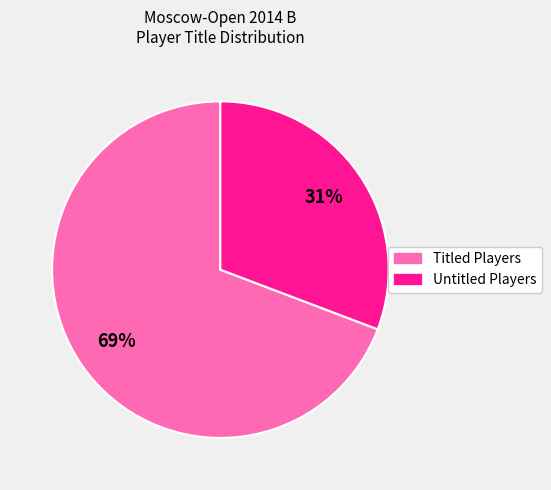

To the nearest percent, what is the average slice percentage?

50%